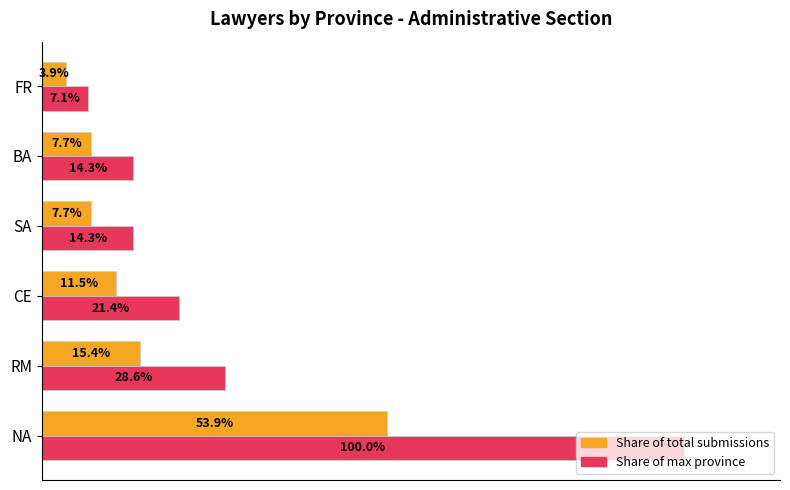

Which label corresponds to the smallest value in the chart?

FR